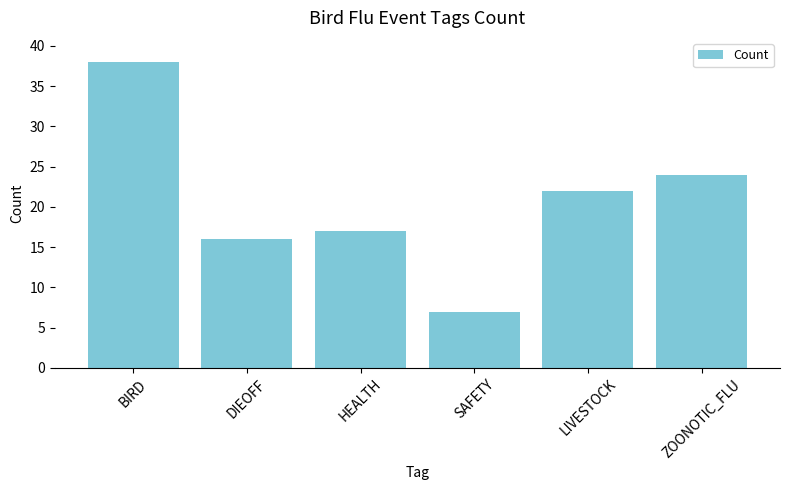

What is the ratio of the value at DIEOFF to the value at HEALTH?

0.9